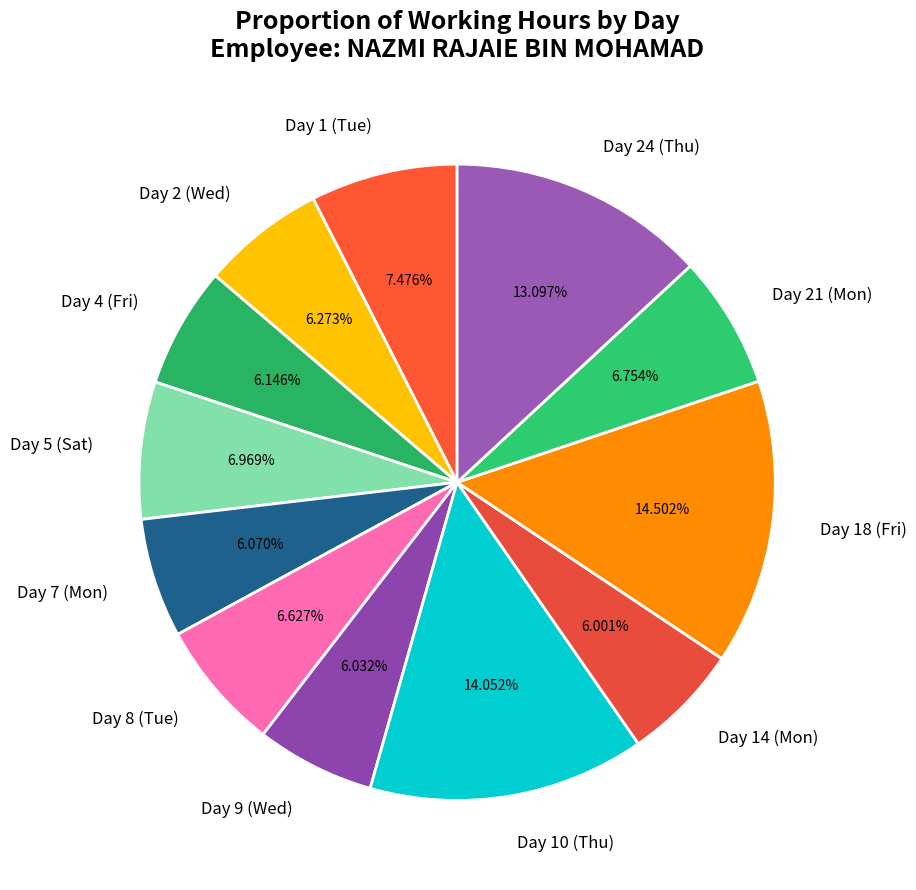

Is there a majority slice in this chart?

No